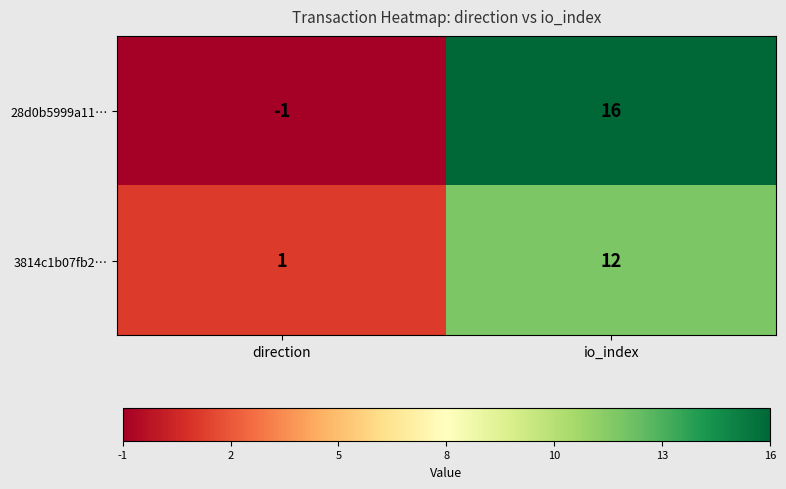

What value does the 3814c1b07fb2… series have at io_index, to the nearest 5?

10